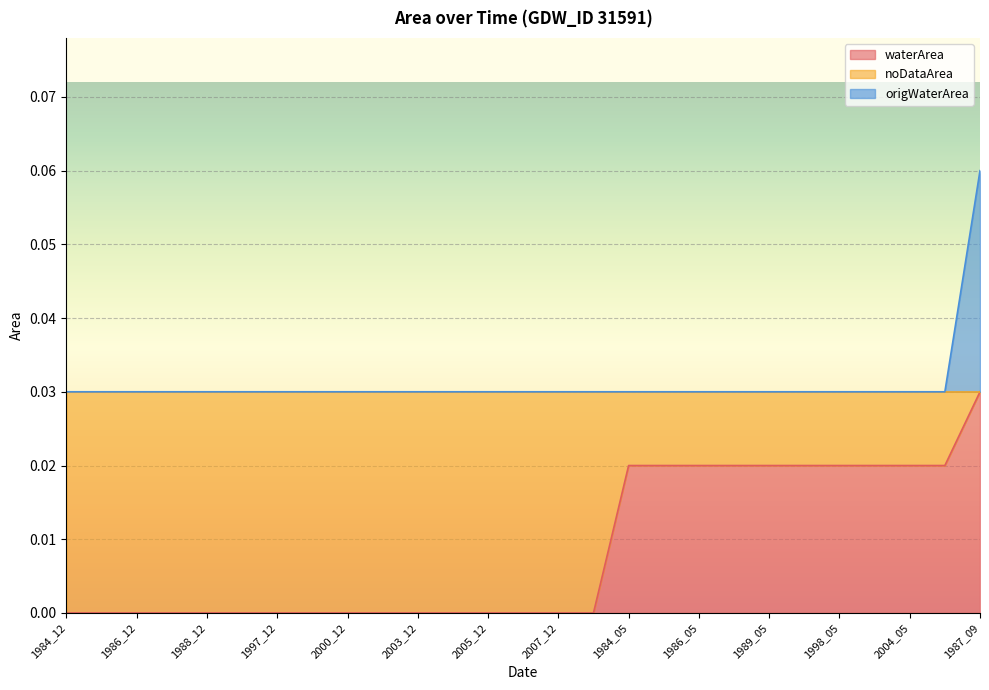

At which label does origWaterArea reach its minimum?

1984_12